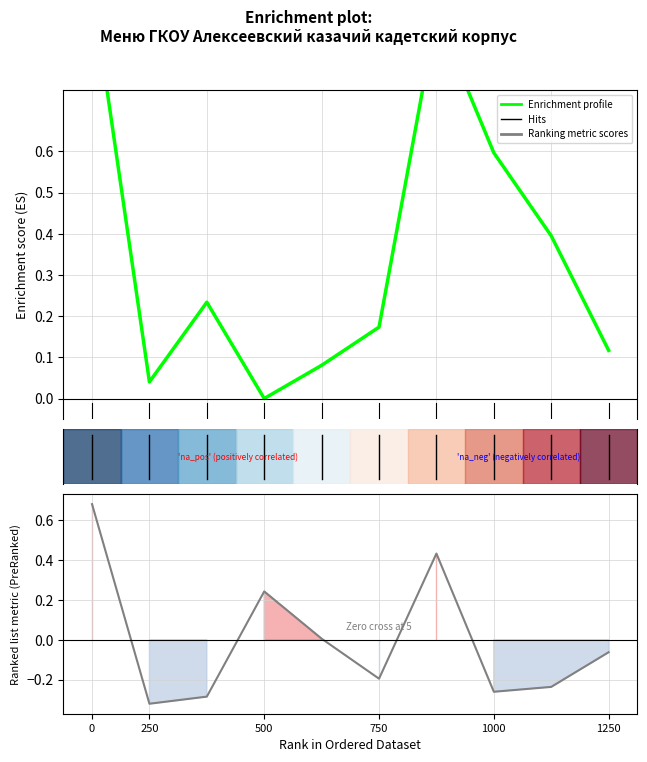

Which series has the widest spread of values?

Enrichment profile